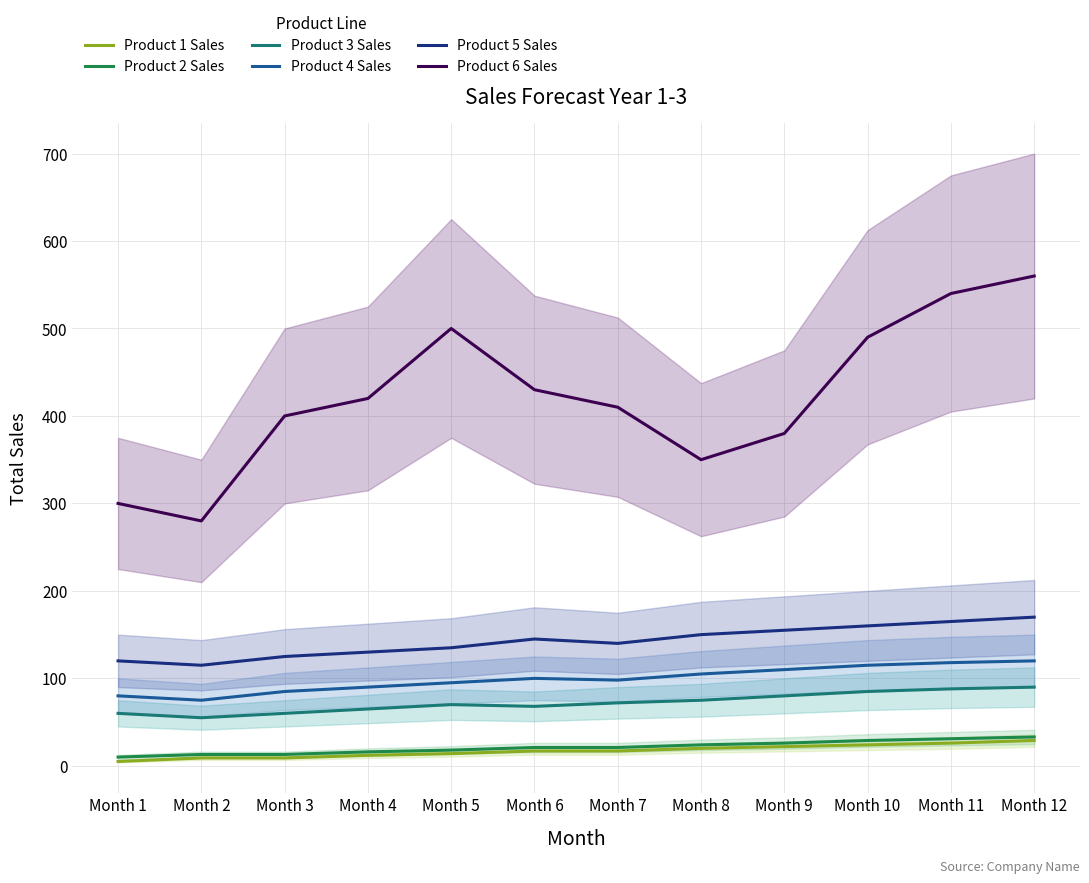

What is the greatest value displayed?

560